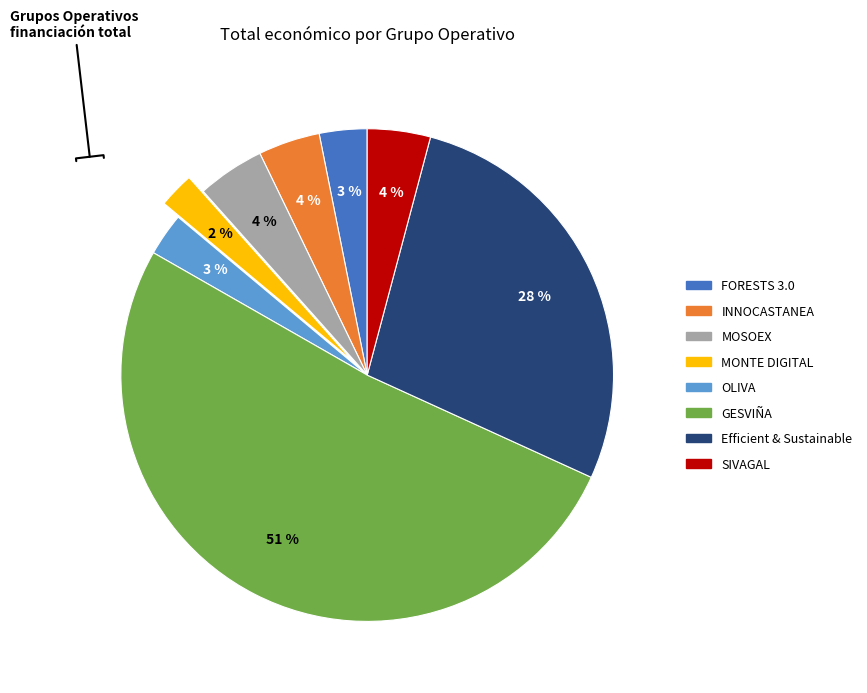

Between INNOCASTANEA and Efficient & Sustainable, which is larger?

Efficient & Sustainable